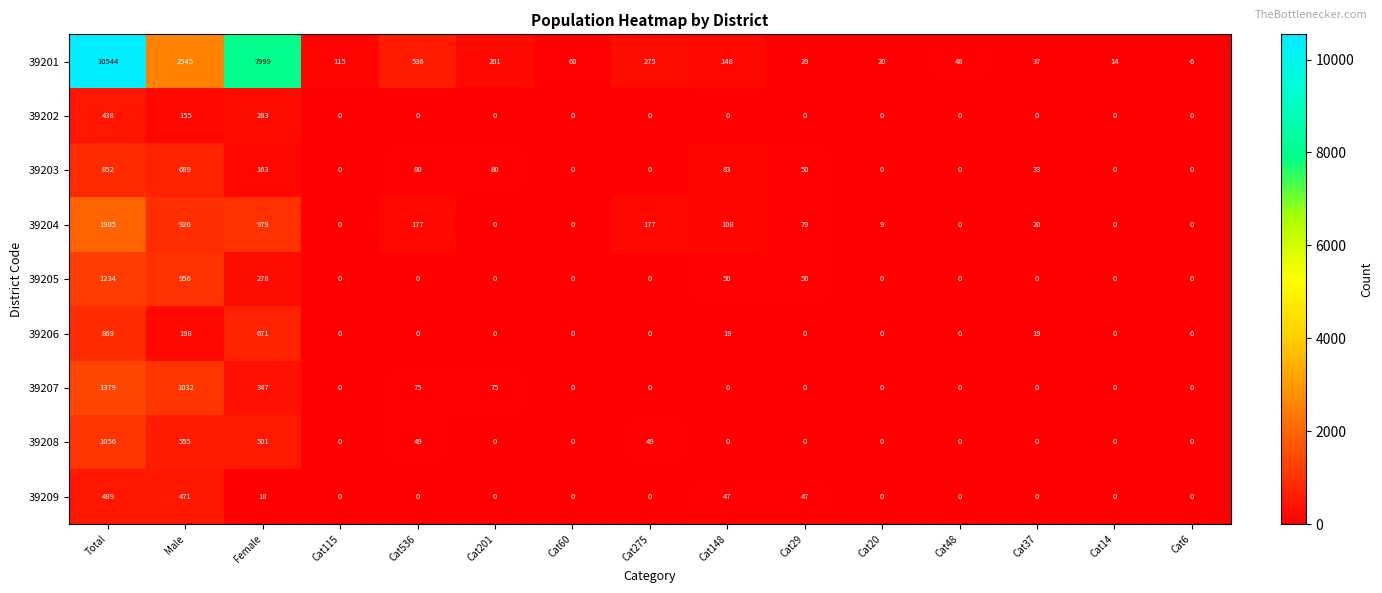

What is the difference between the second highest and minimum values in the 39201 series?

7993